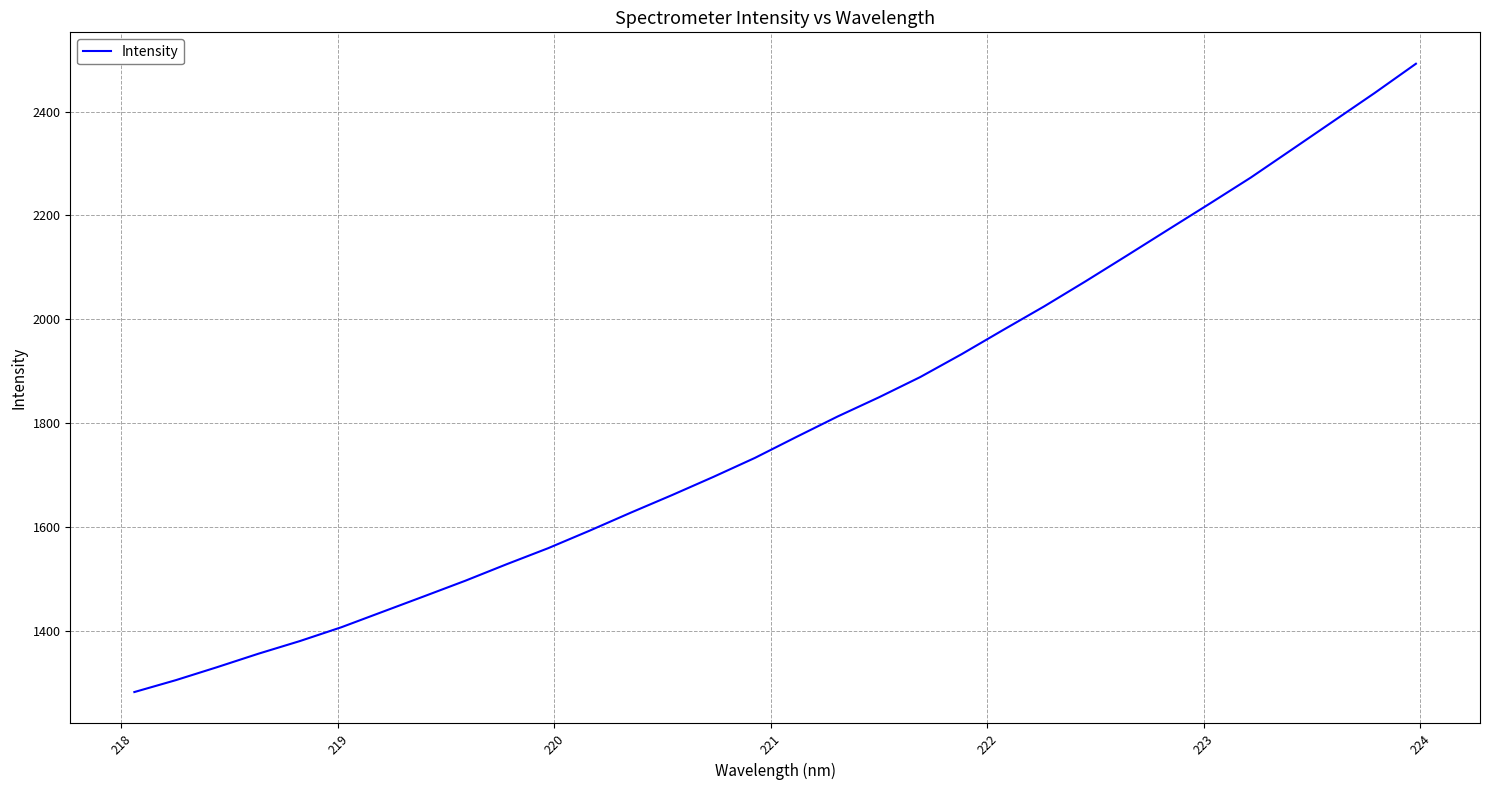

What is the maximum value shown in the chart?

2492.0